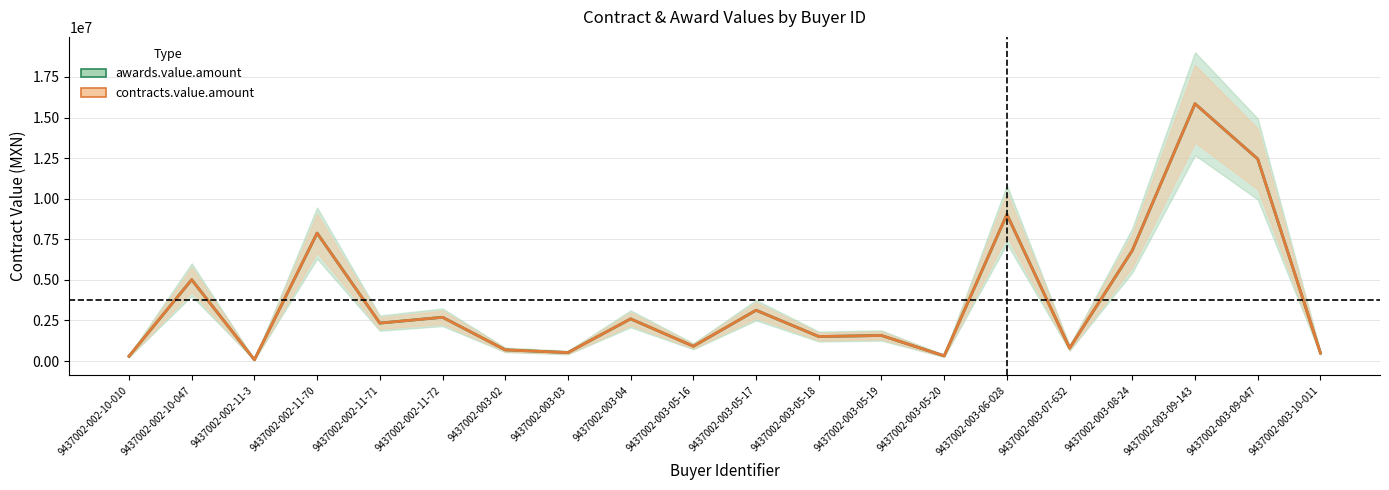

What value does the awards.value.amount series have at 9437002-003-07-632?

798985.6